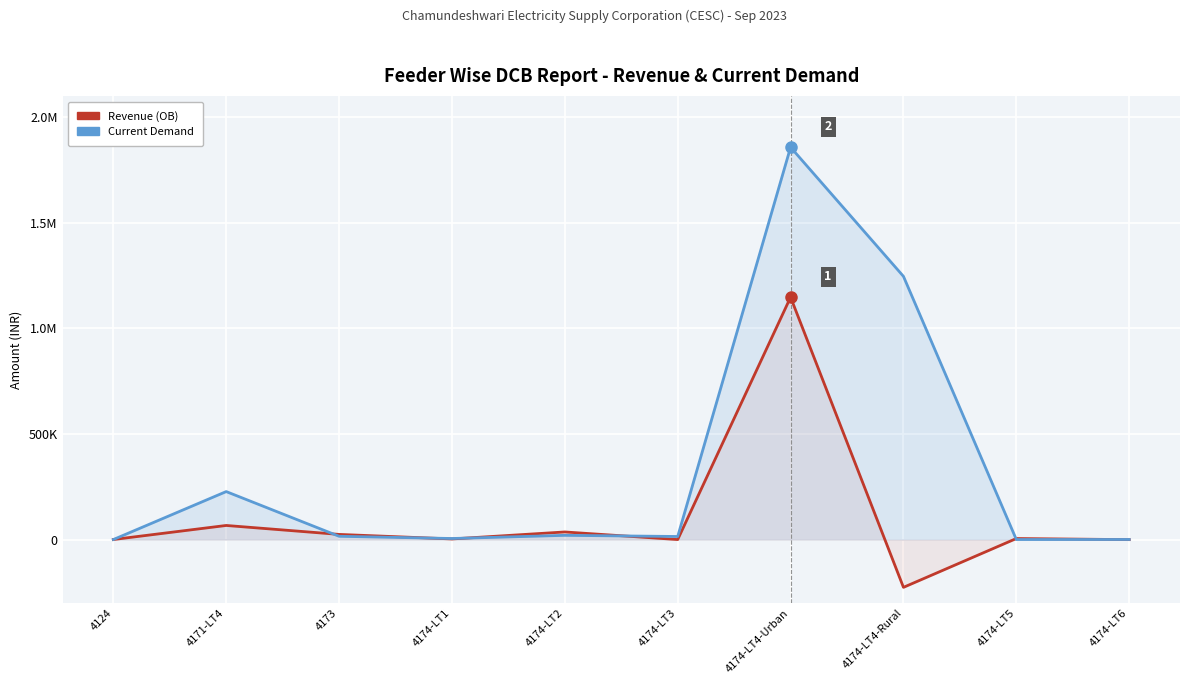

What is the average value of the Current Demand series?

338850.5